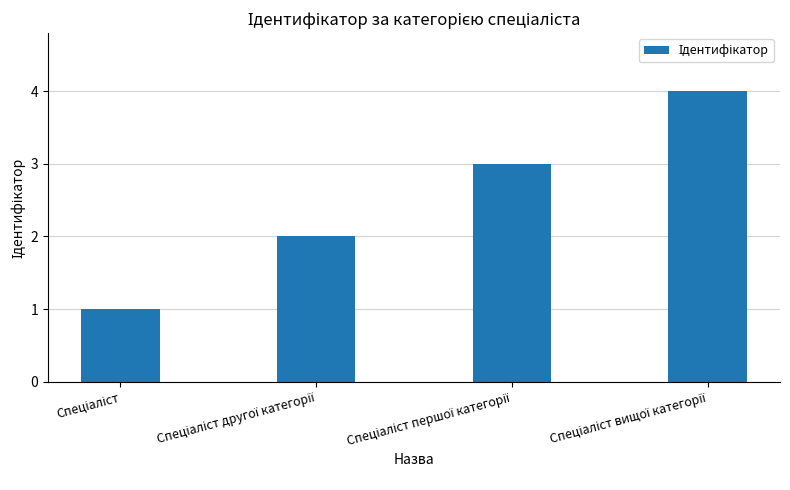

What is the greatest value displayed?

4